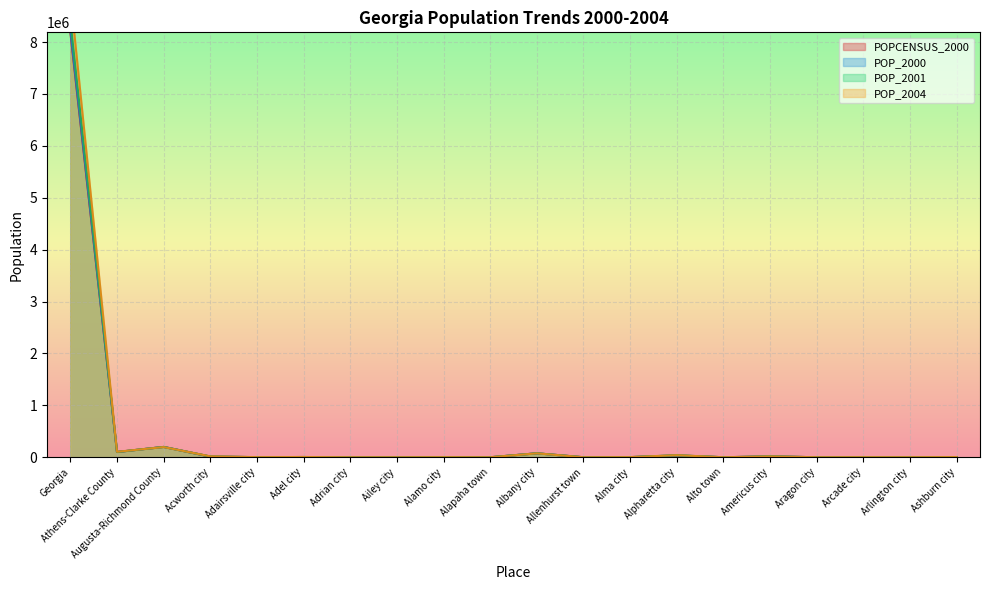

Where is POP_2000 nearest to the value 4115340?

Augusta-Richmond County